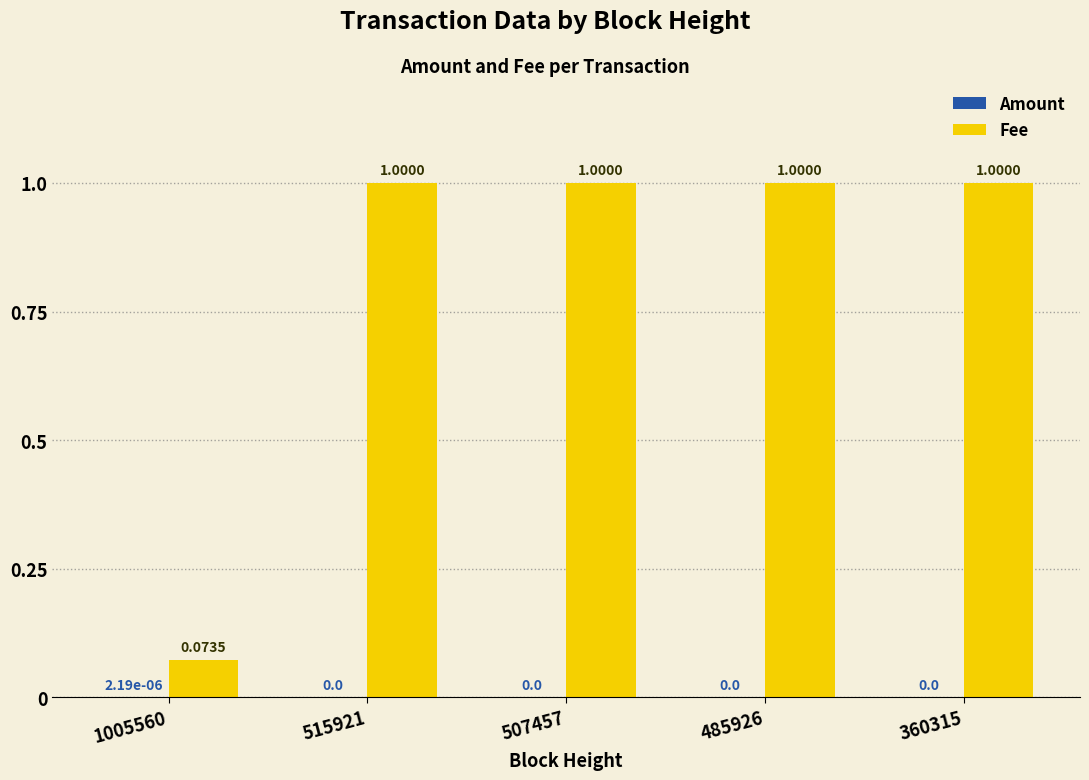

What is the sum of all Fee values?

4.1